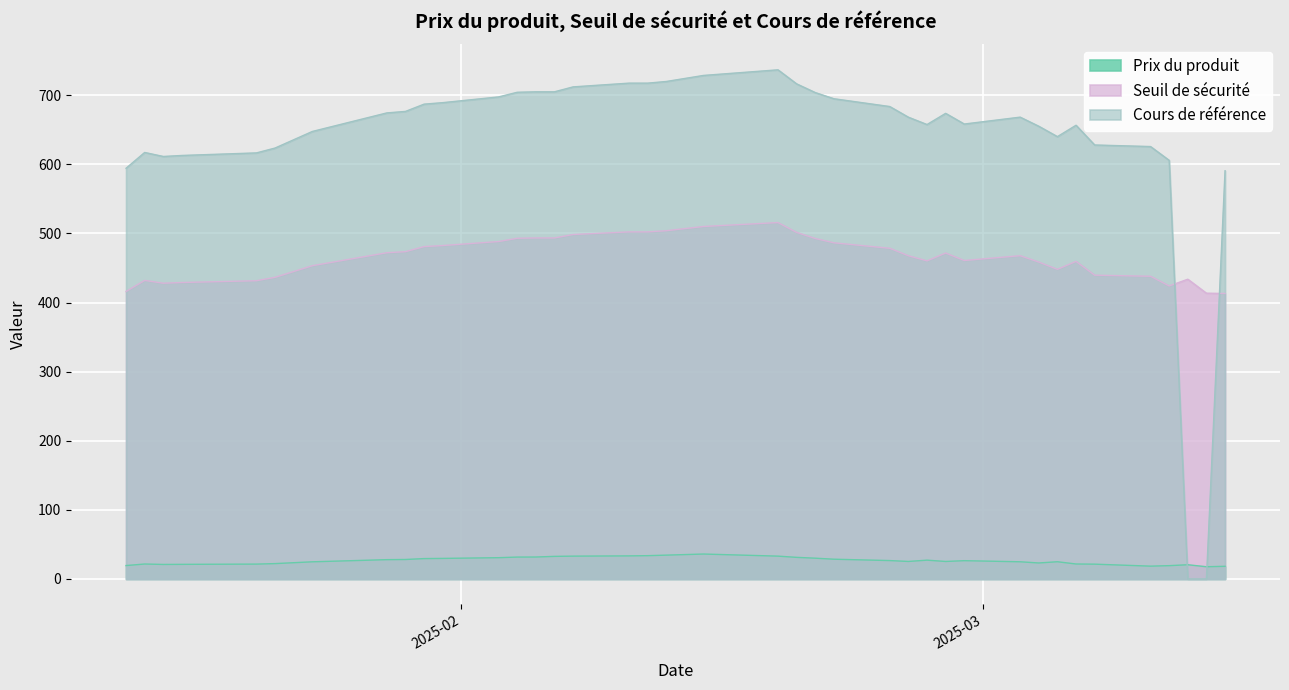

Between 2025-02-12 and 2025-01-31, which is larger?

2025-02-12